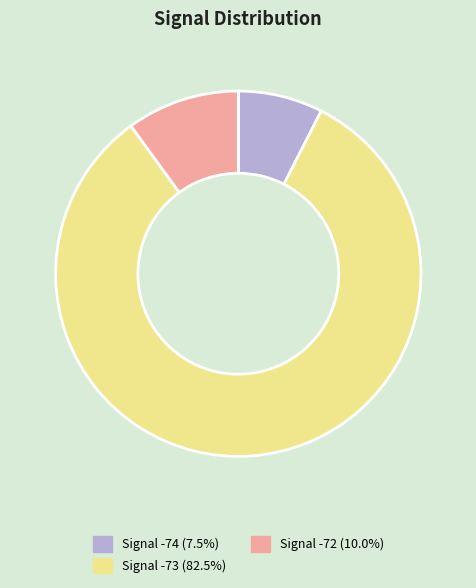

Is there any slice that represents more than half of the pie?

Yes